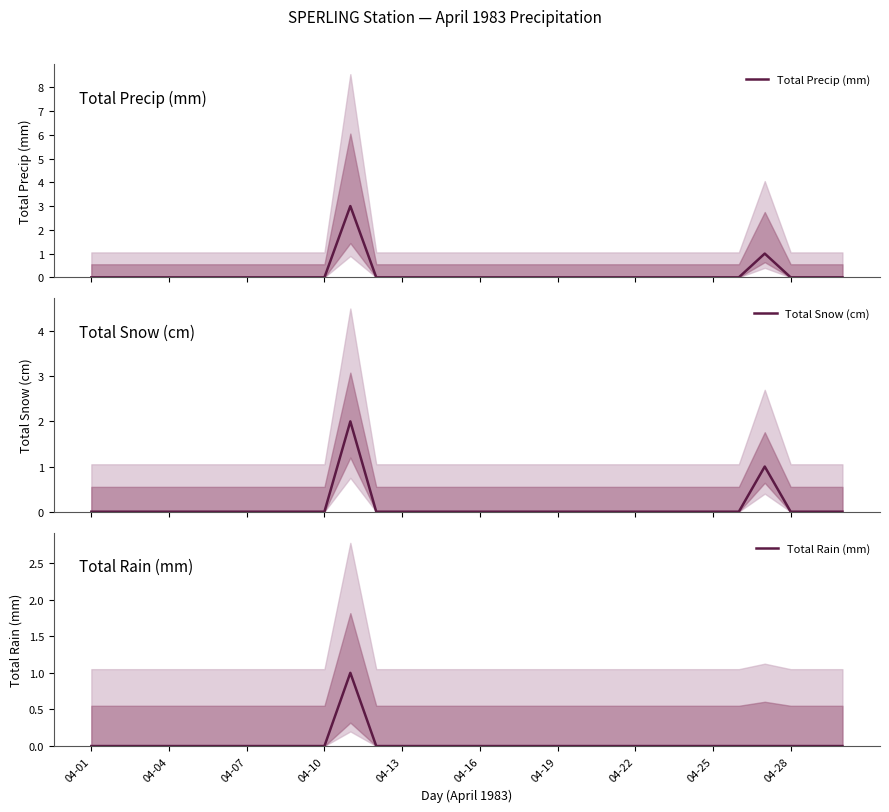

What is the maximum value for Total Precip (mm)?

3